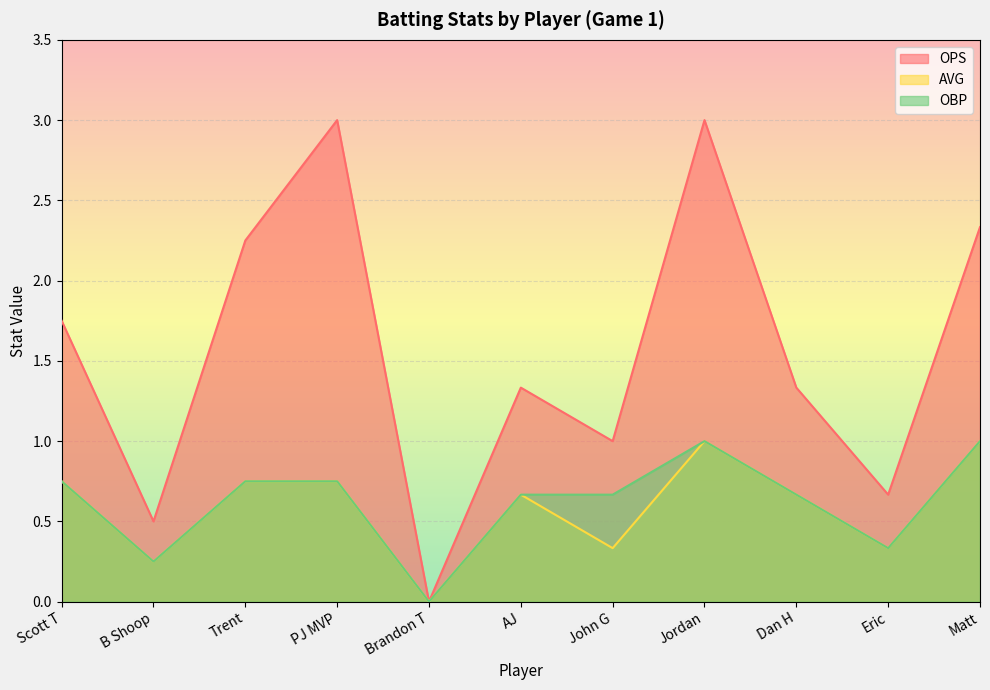

How many distinct data groups are displayed?

3